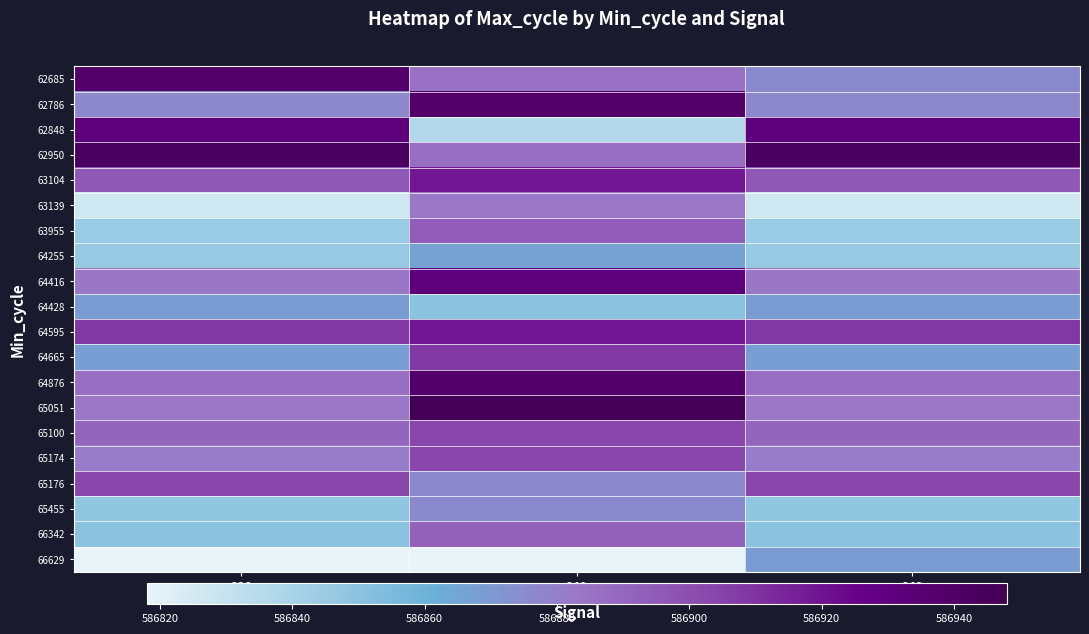

List the series in order of their peak value, highest first.

65051, 62950, 62685, 62786, 64876, 62848, 64416, 63104, 64595, 64665, 65100, 65174, 65176, 63955, 66342, 63139, 65455, 64428, 66629, 64255